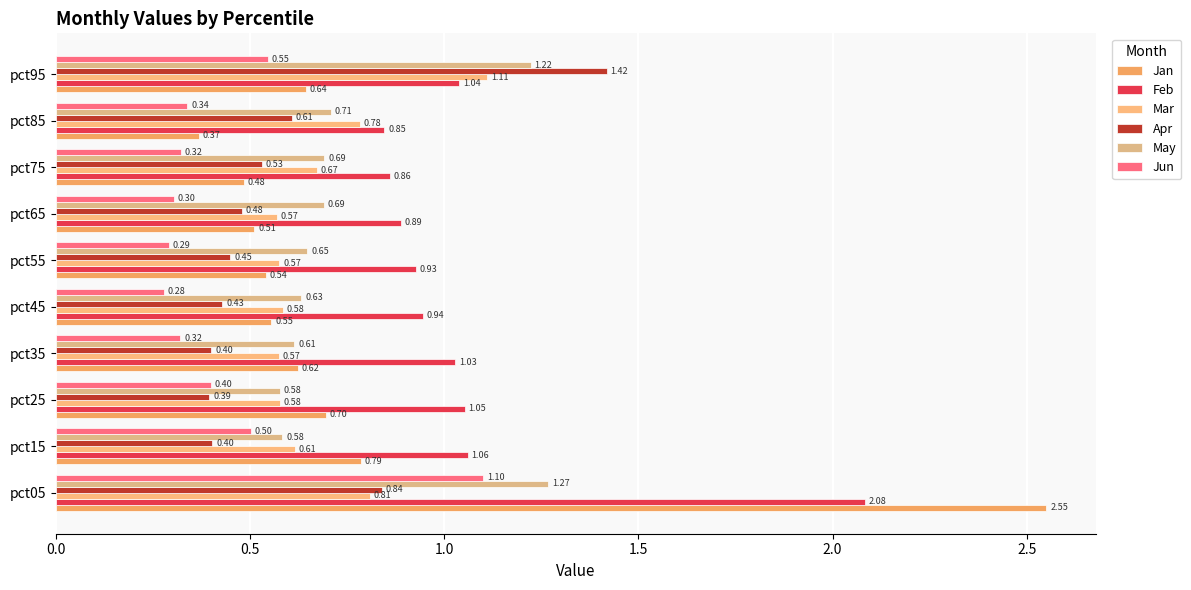

Which category has the lowest value across all series?

pct45